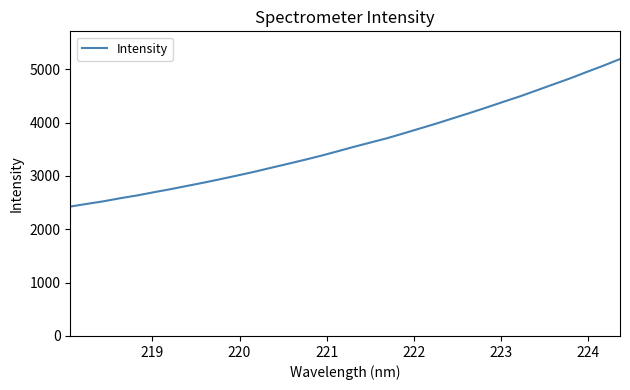

What is the difference between the maximum and minimum values?

2764.8